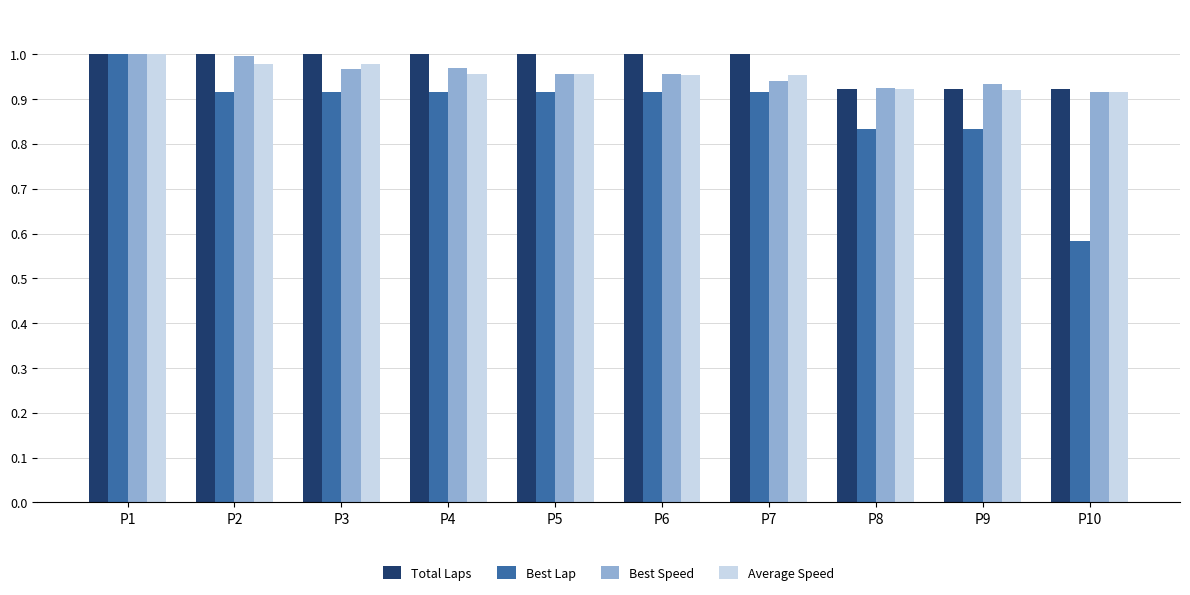

Between P7 and P8, which series saw the biggest shift?

Best Lap